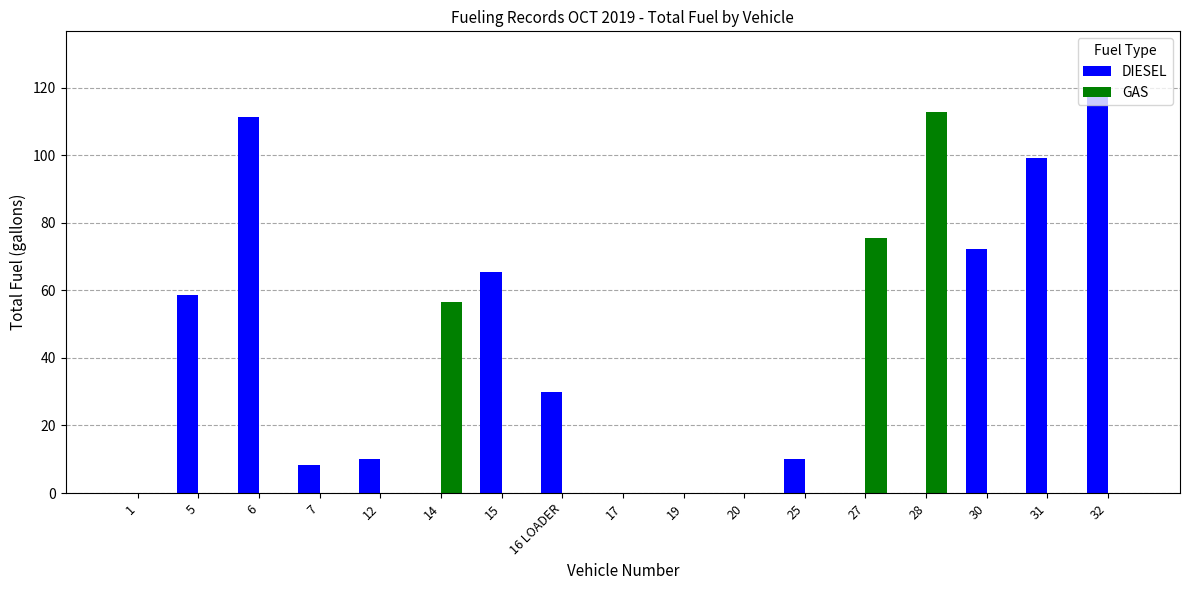

Reading left to right, what are all the values shown in this chart?

DIESEL: 0.0	58.7	111.2	8.2	10.0	0.0	65.4	30.0	0.0	0.0	0.0	10.0	0.0	0.0	72.3	99.1	118.8
GAS: 0.0	0.0	0.0	0.0	0.0	56.5	0.0	0.0	0.0	0.0	0.0	0.0	75.6	112.8	0.0	0.0	0.0